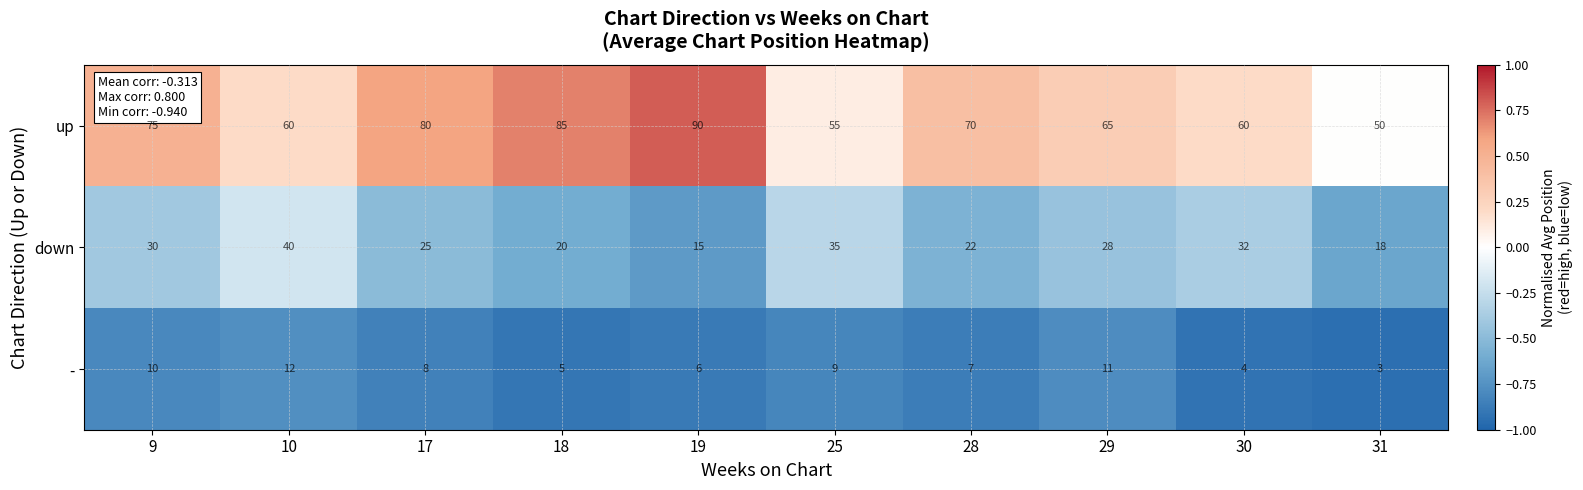

Reading left to right, list all the values displayed in this chart.

up: 9=75	10=60	17=80	18=85	19=90	25=55	28=70	29=65	30=60	31=50
down: 9=30	10=40	17=25	18=20	19=15	25=35	28=22	29=28	30=32	31=18
-: 9=10	10=12	17=8	18=5	19=6	25=9	28=7	29=11	30=4	31=3